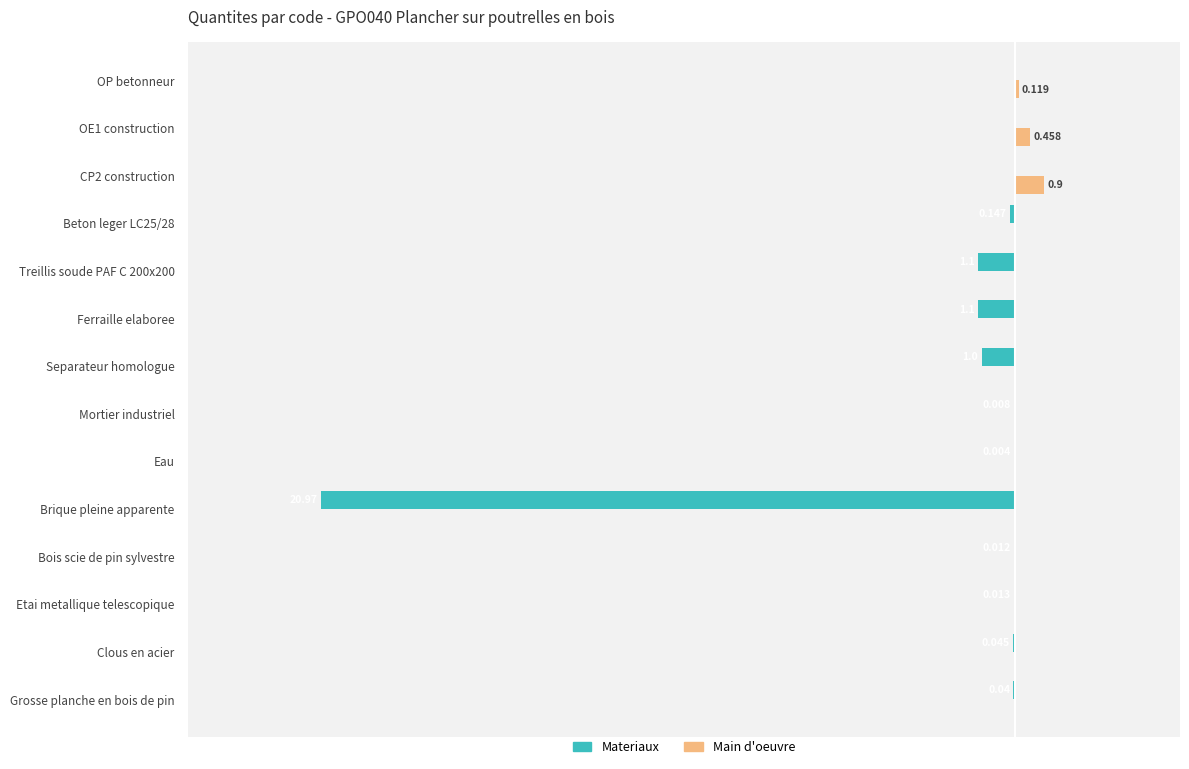

Which series has the largest total across all categories?

Main d'oeuvre